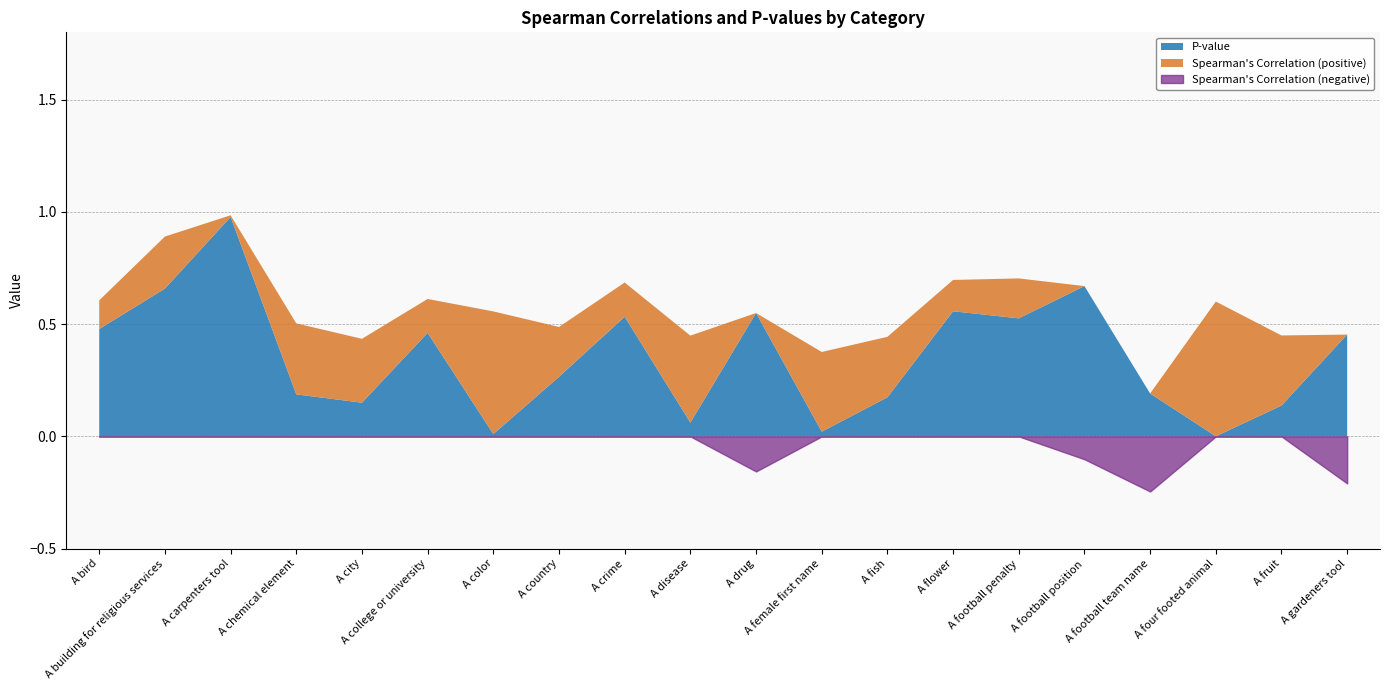

List the labels in order of Spearman's Correlation value, smallest first.

A football team name, A gardeners tool, A drug, A football position, A carpenters tool, A bird, A flower, A college or university, A crime, A football penalty, A country, A building for religious services, A fish, A city, A fruit, A chemical element, A female first name, A disease, A color, A four footed animal